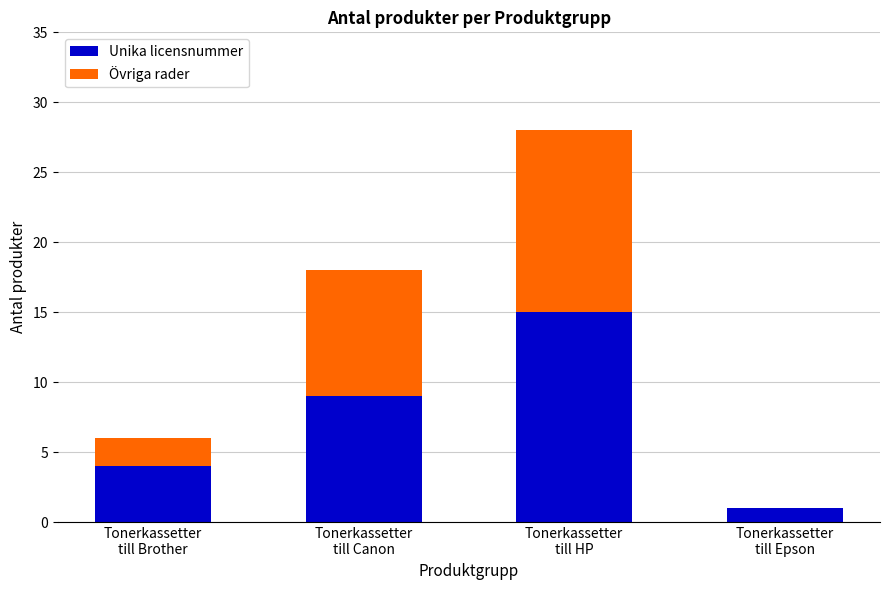

Count the number of data series in this chart.

2